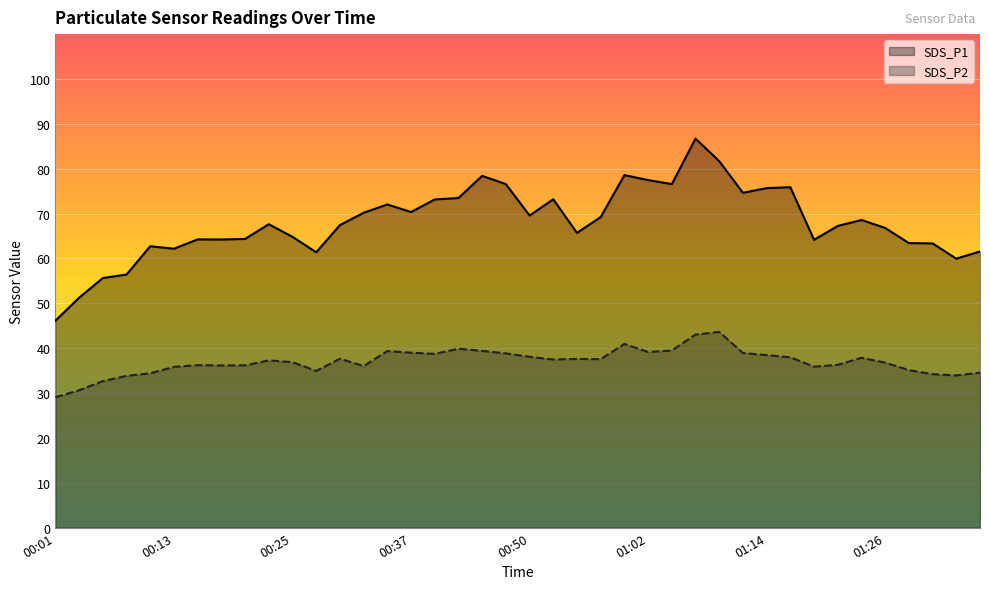

How many lines are shown in the chart?

2